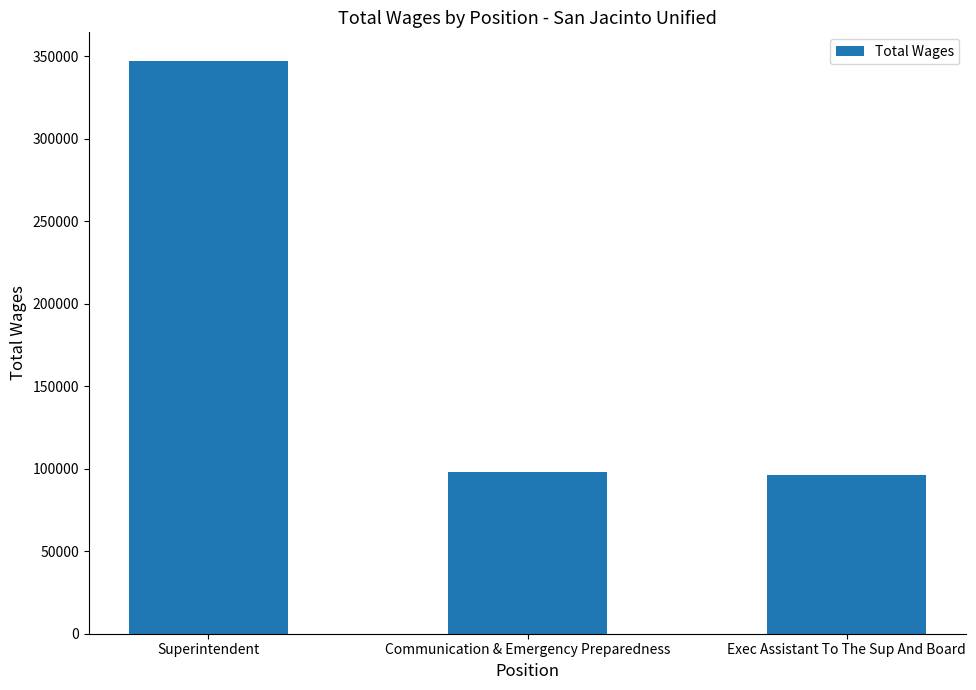

What value does the data have at Exec Assistant To The Sup And Board, to the nearest 100?

96100